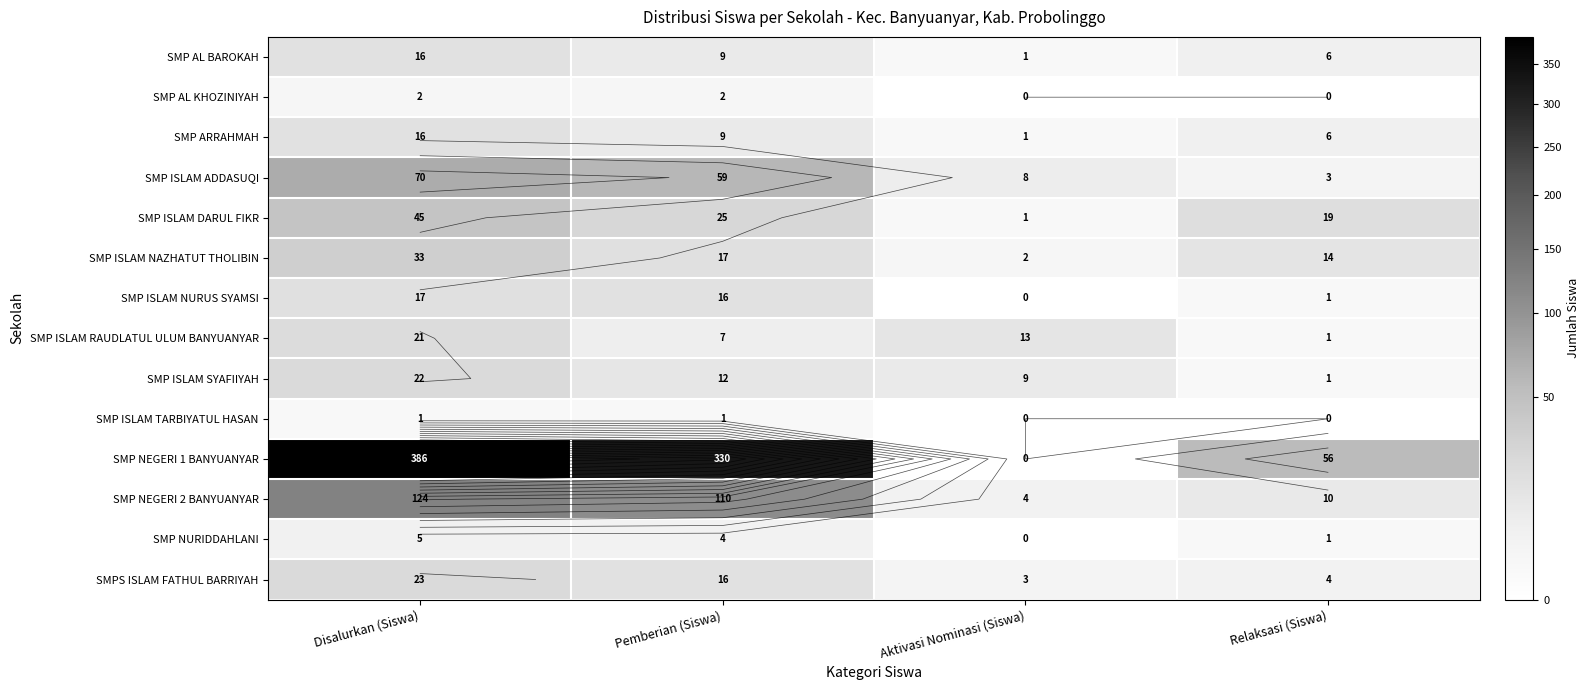

At how many categories does at least one series exceed 314?

2